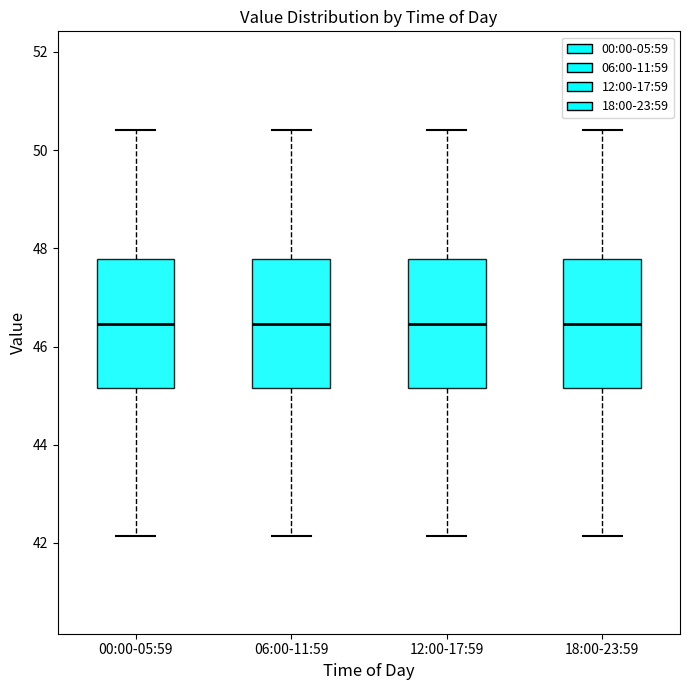

Reading left to right, read every box against the y-axis: the position of its median line, the range the box covers, and the ends of its whiskers. The values are not printed on the chart, so give them approximately, as read against the axis.

00:00-05:59: median 46.4, box 45.2 to 47.8, whiskers 42.2 to 50.4
06:00-11:59: median 46.4, box 45.2 to 47.8, whiskers 42.2 to 50.4
12:00-17:59: median 46.4, box 45.2 to 47.8, whiskers 42.2 to 50.4
18:00-23:59: median 46.4, box 45.2 to 47.8, whiskers 42.2 to 50.4